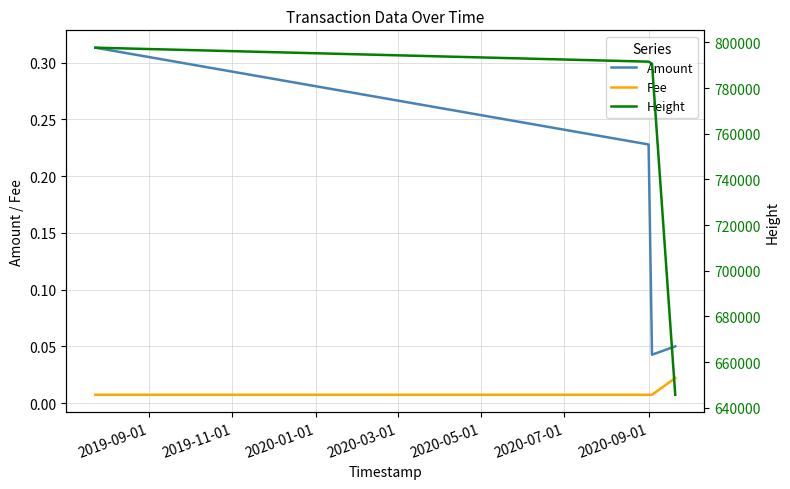

Rank the series by their maximum value, from lowest to highest.

Fee, Amount, Height